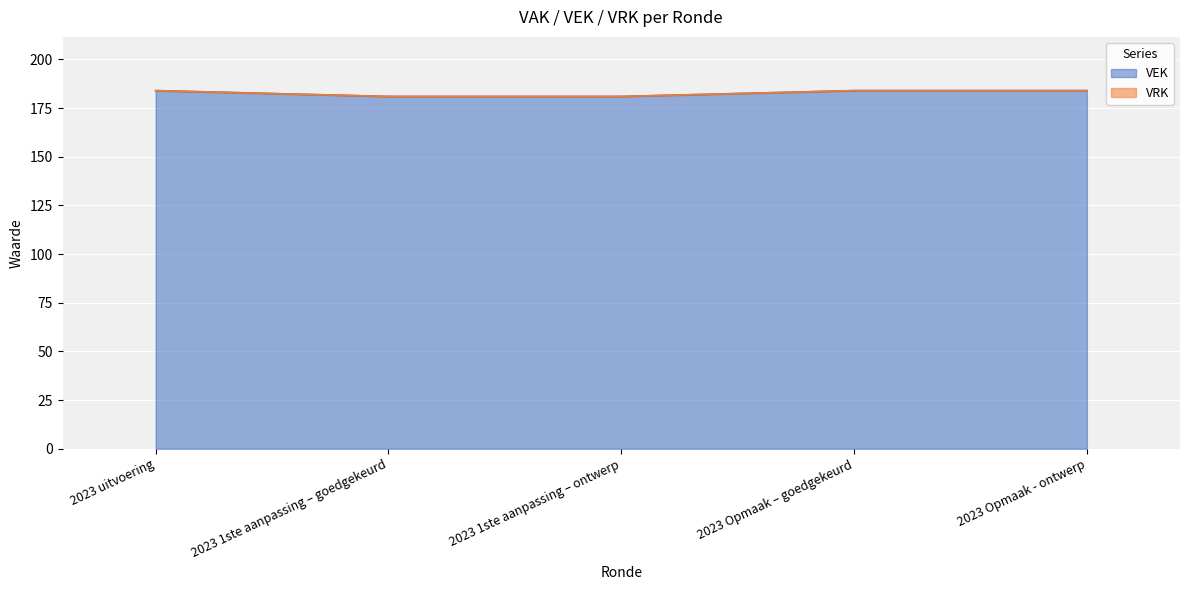

What is the value of the 2nd point from the left?

181